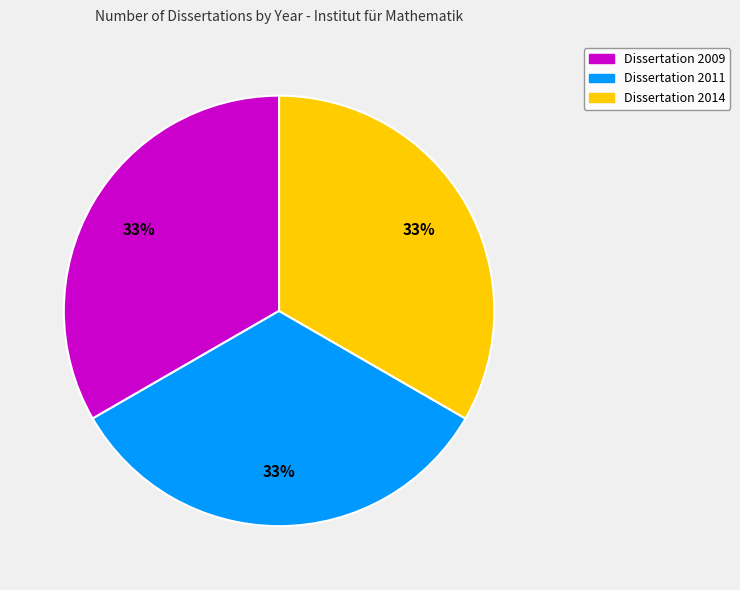

To the nearest percent, what is the average slice percentage?

33%